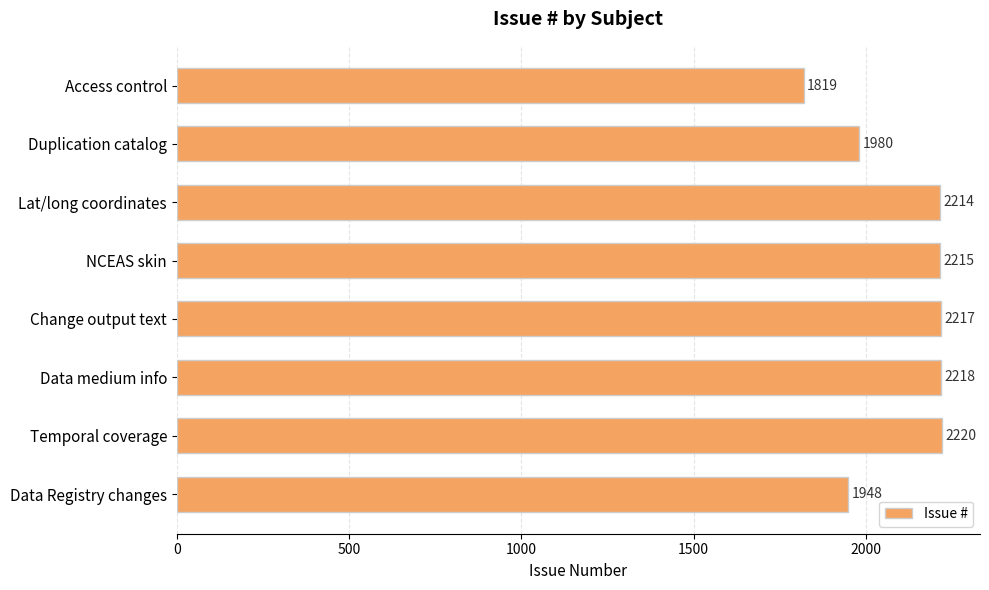

Reading bottom to top, transcribe all the data shown in this chart.

Data Registry changes=1948	Temporal coverage=2220	Data medium info=2218	Change output text=2217	NCEAS skin=2215	Lat/long coordinates=2214	Duplication catalog=1980	Access control=1819